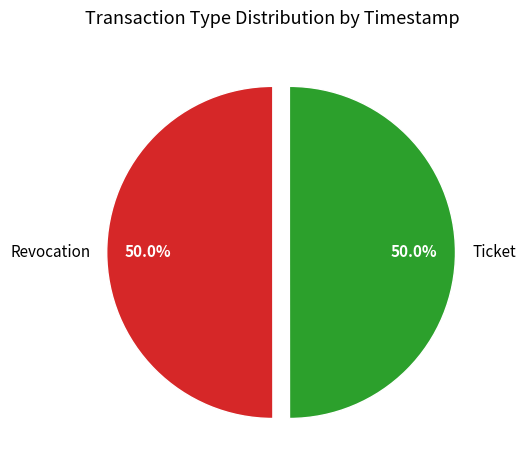

What is the total percentage of Revocation and Ticket?

100.0%